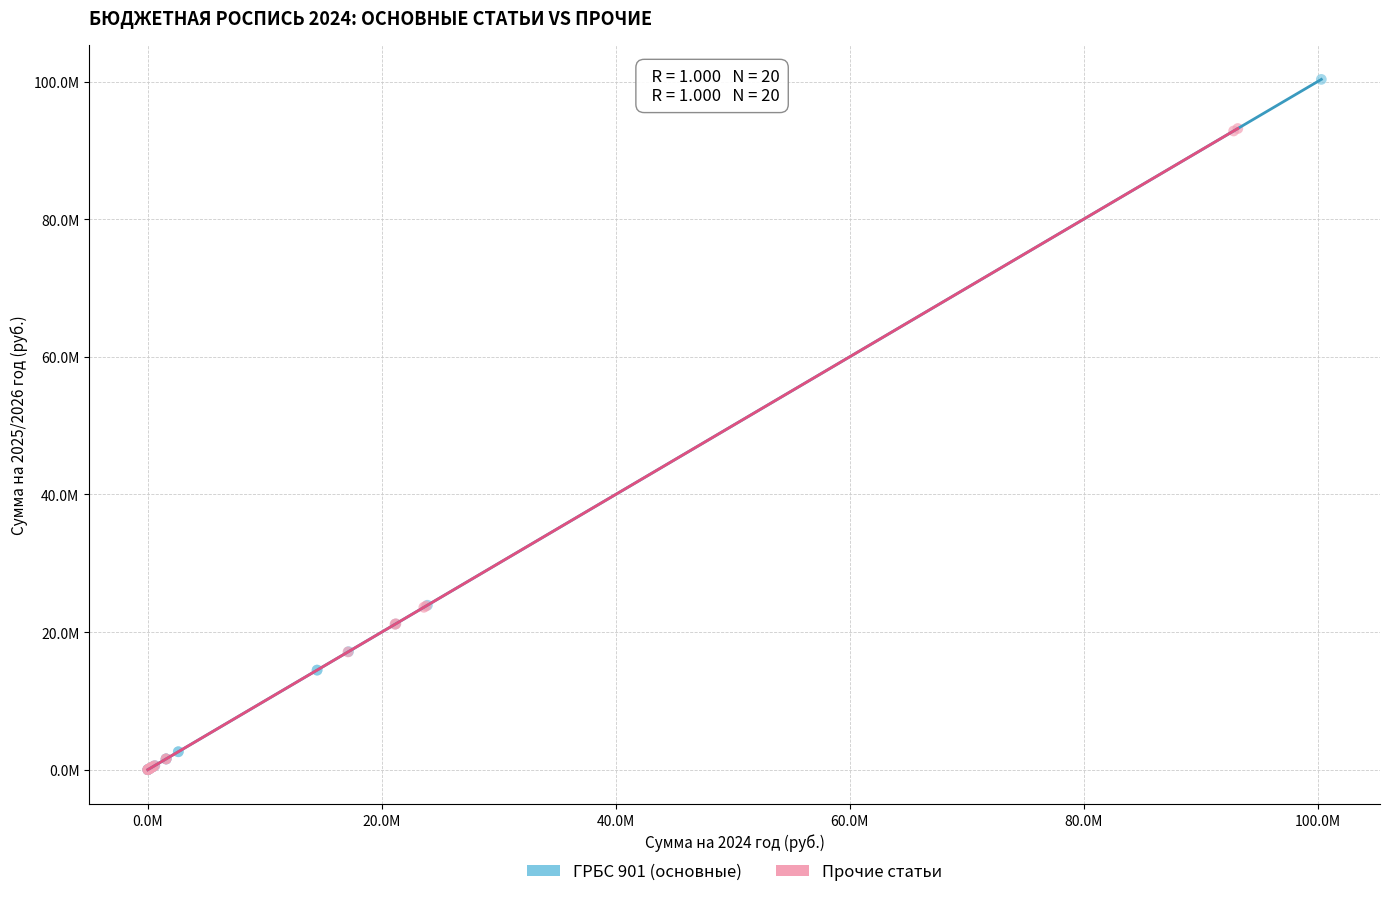

What are all the series names shown in the legend?

ГРБС 901 (основные), Прочие статьи